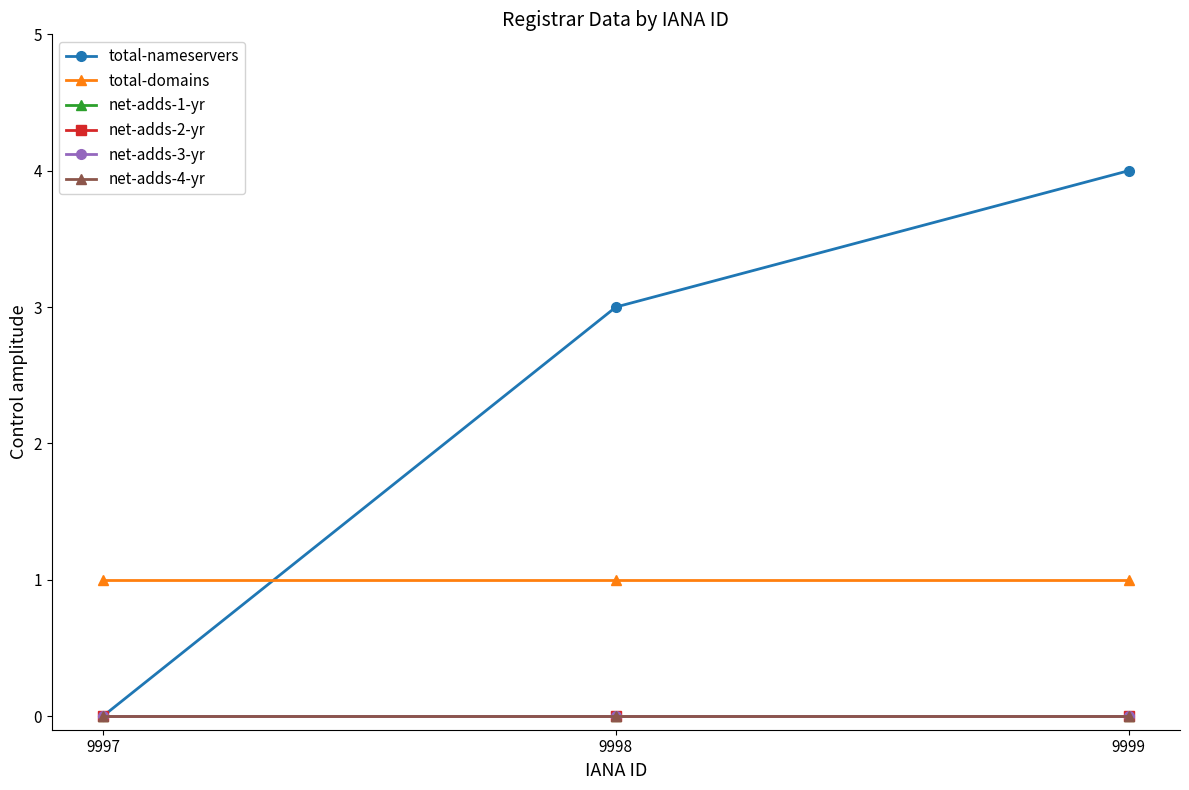

Reading right to left, what are all the values shown in this chart?

total-nameservers: 4	3	0
total-domains: 1	1	1
net-adds-1-yr: 0	0	0
net-adds-2-yr: 0	0	0
net-adds-3-yr: 0	0	0
net-adds-4-yr: 0	0	0